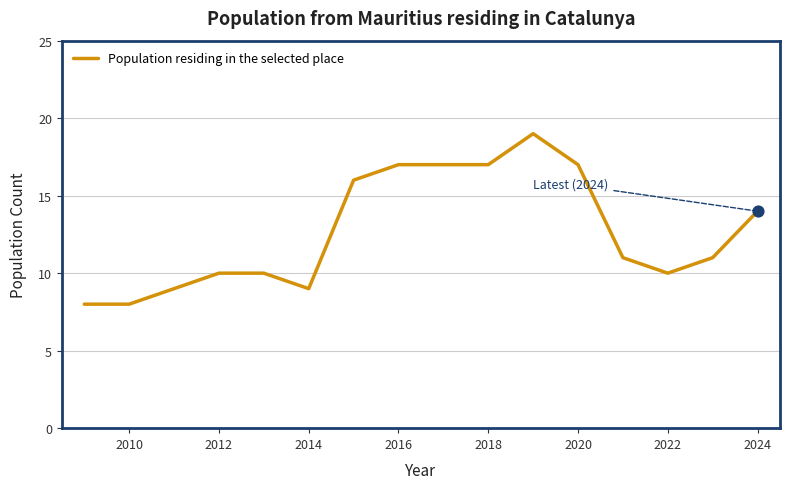

What is the smallest value displayed?

8